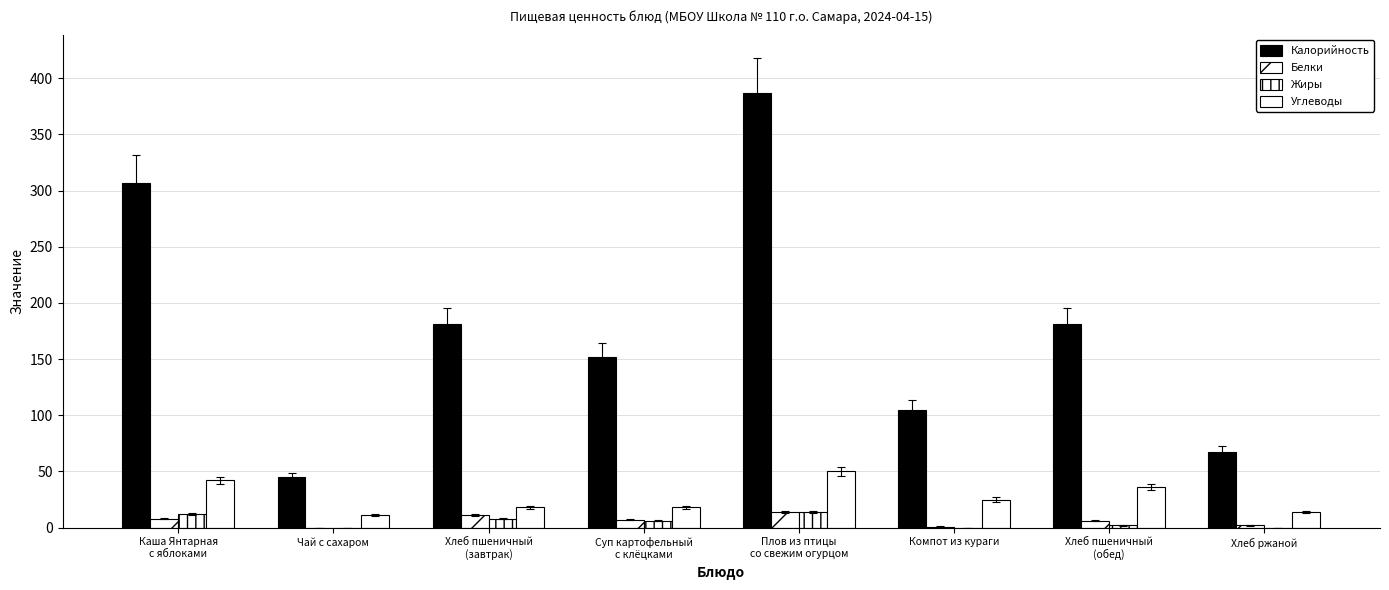

What is the sum of all Углеводы values?

214